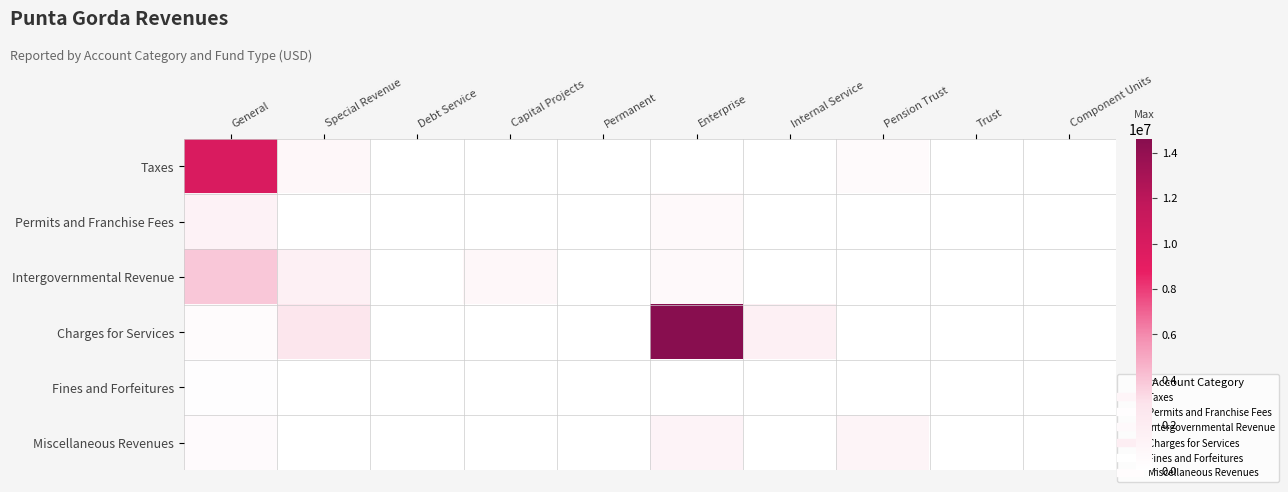

Which series changed the most between Permanent and Internal Service?

Charges for Services